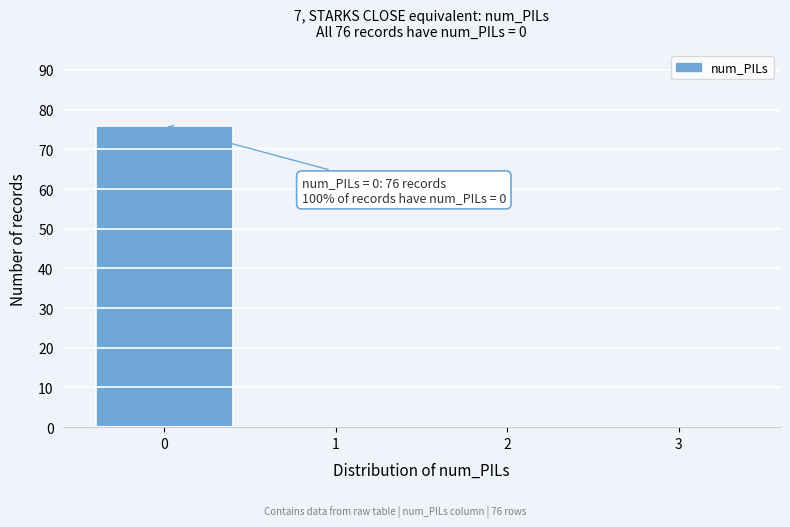

Which range on the x-axis has the tallest bar?

-0.5 to 0.5